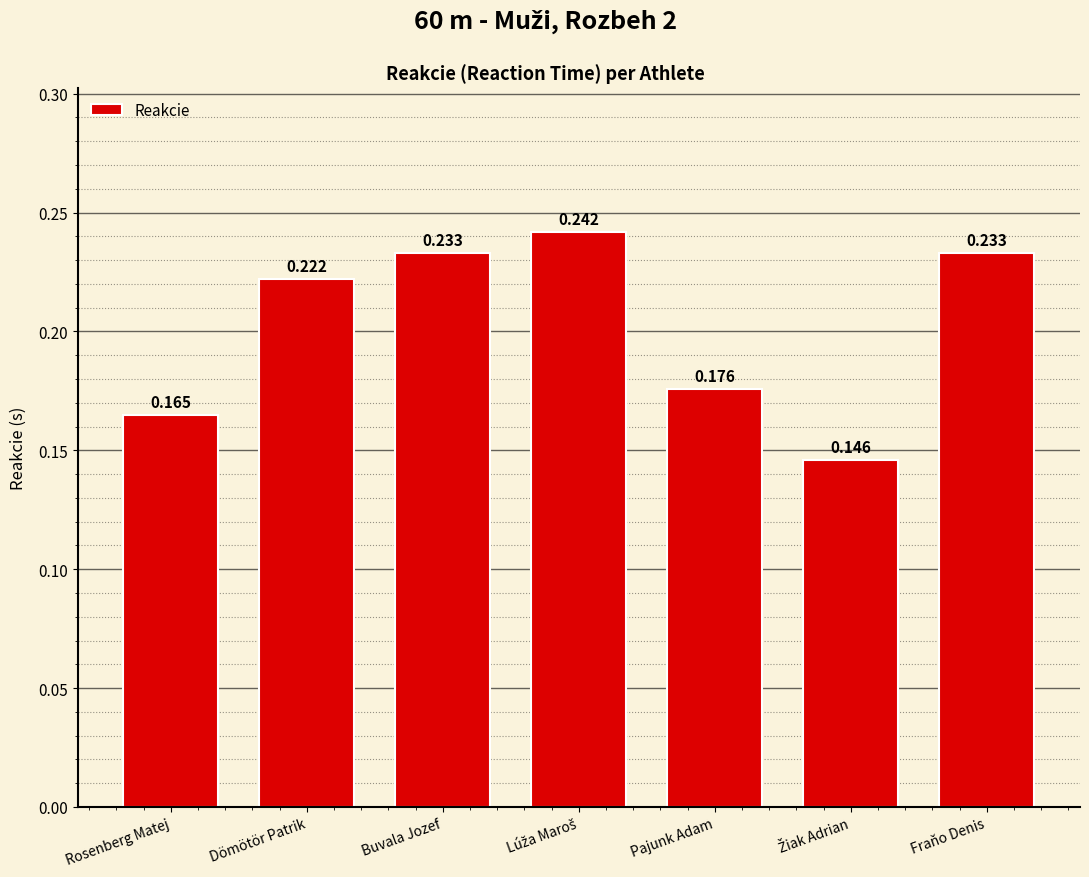

What is the label of the 2nd bar from the left?

Dömötör Patrik